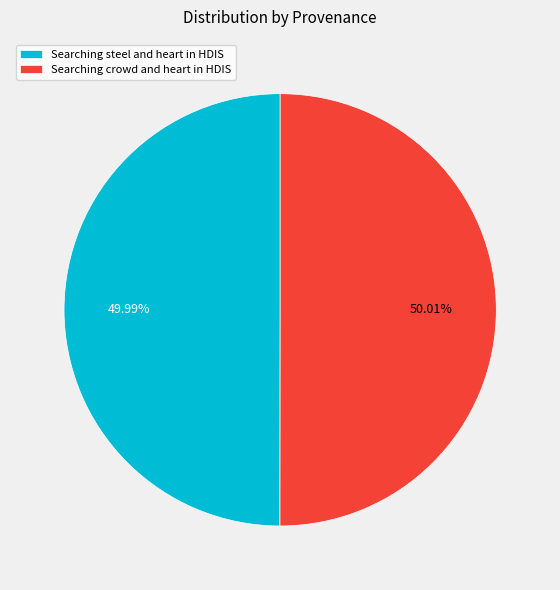

To the nearest percent, what is the average slice percentage?

50%